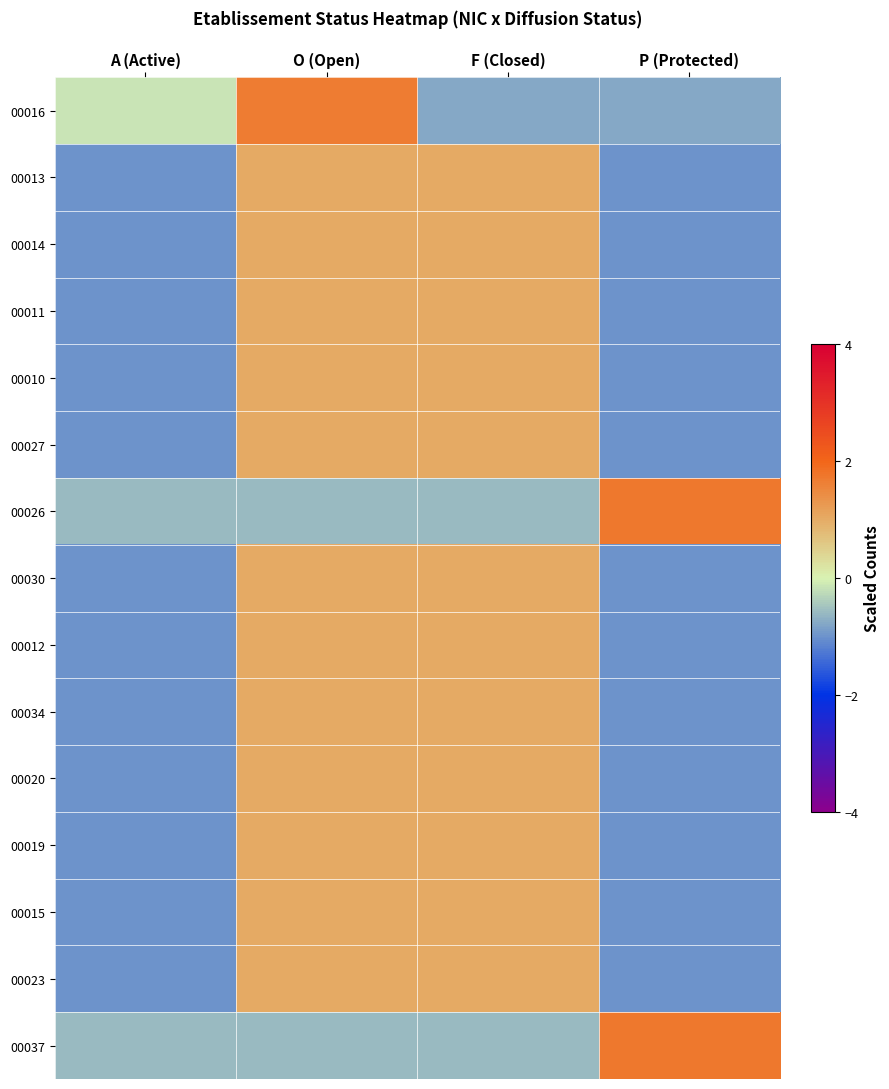

What is the total value across all series at A (Active)?

-13.3